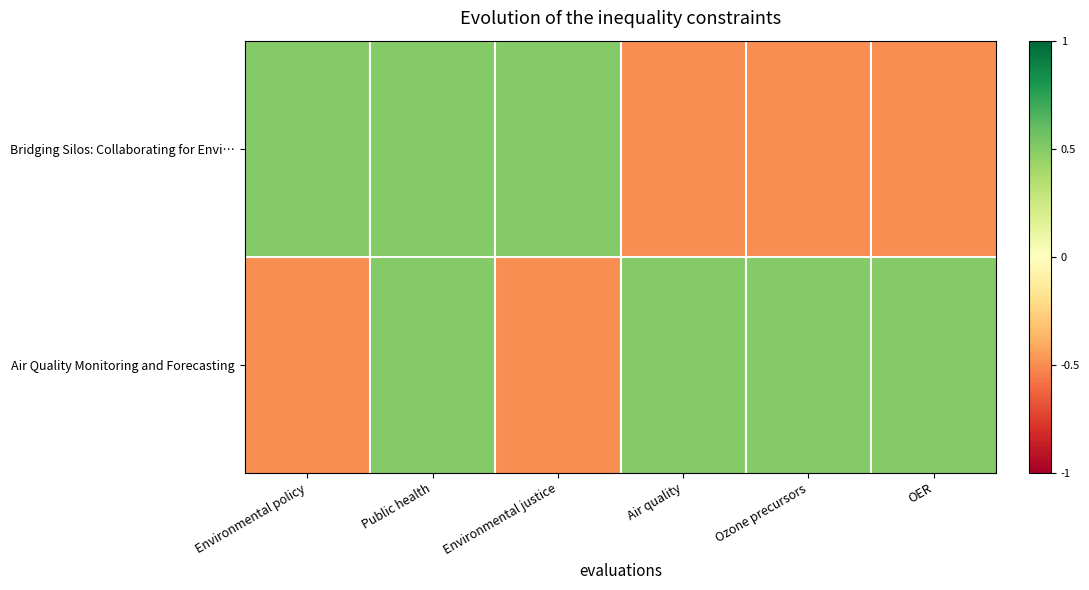

What is the greatest value displayed?

0.5